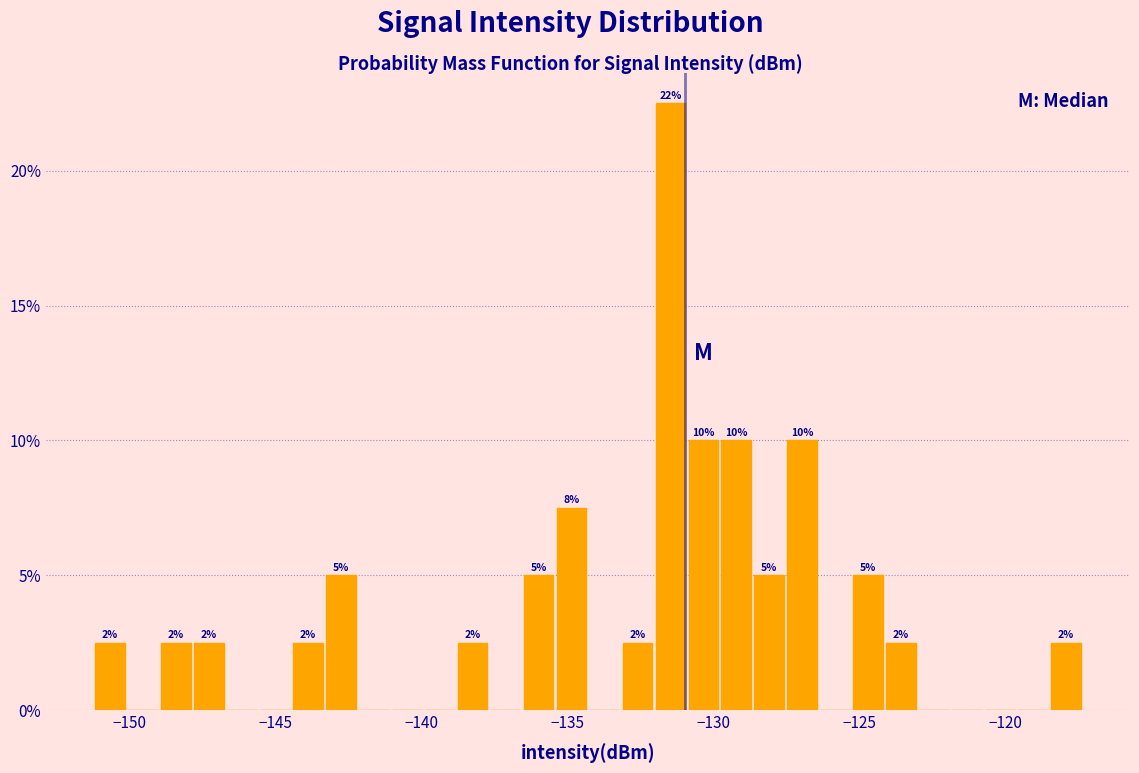

Read against the x-axis, roughly where is the centre of the tallest bar?

-131.5